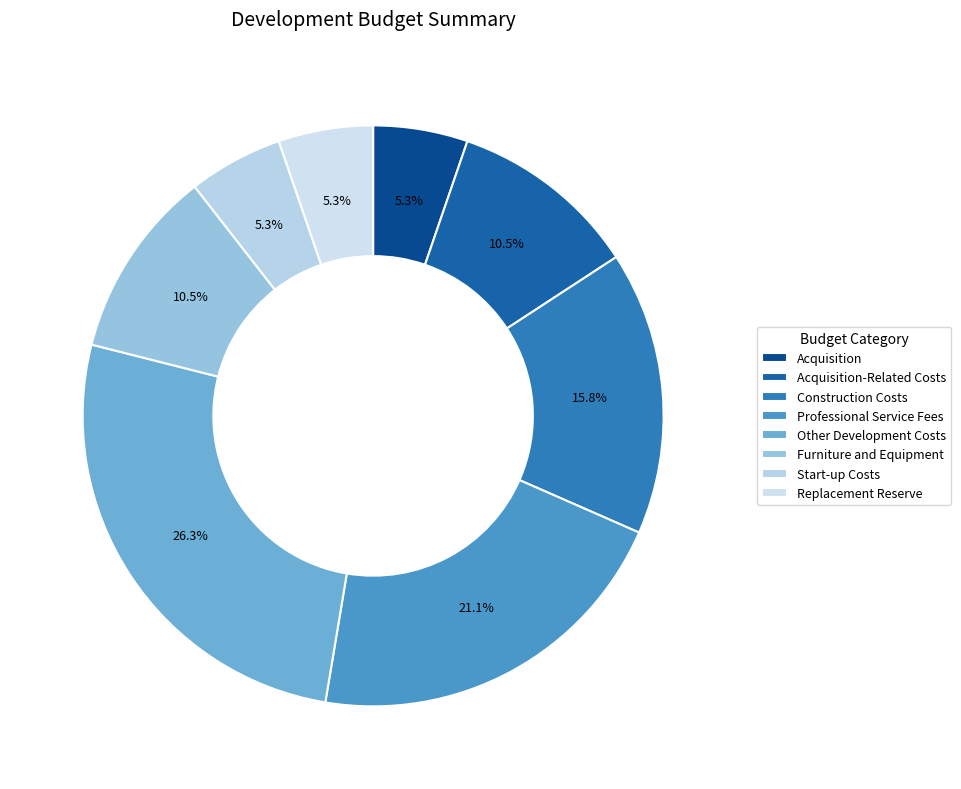

Is there a majority slice in this chart?

No